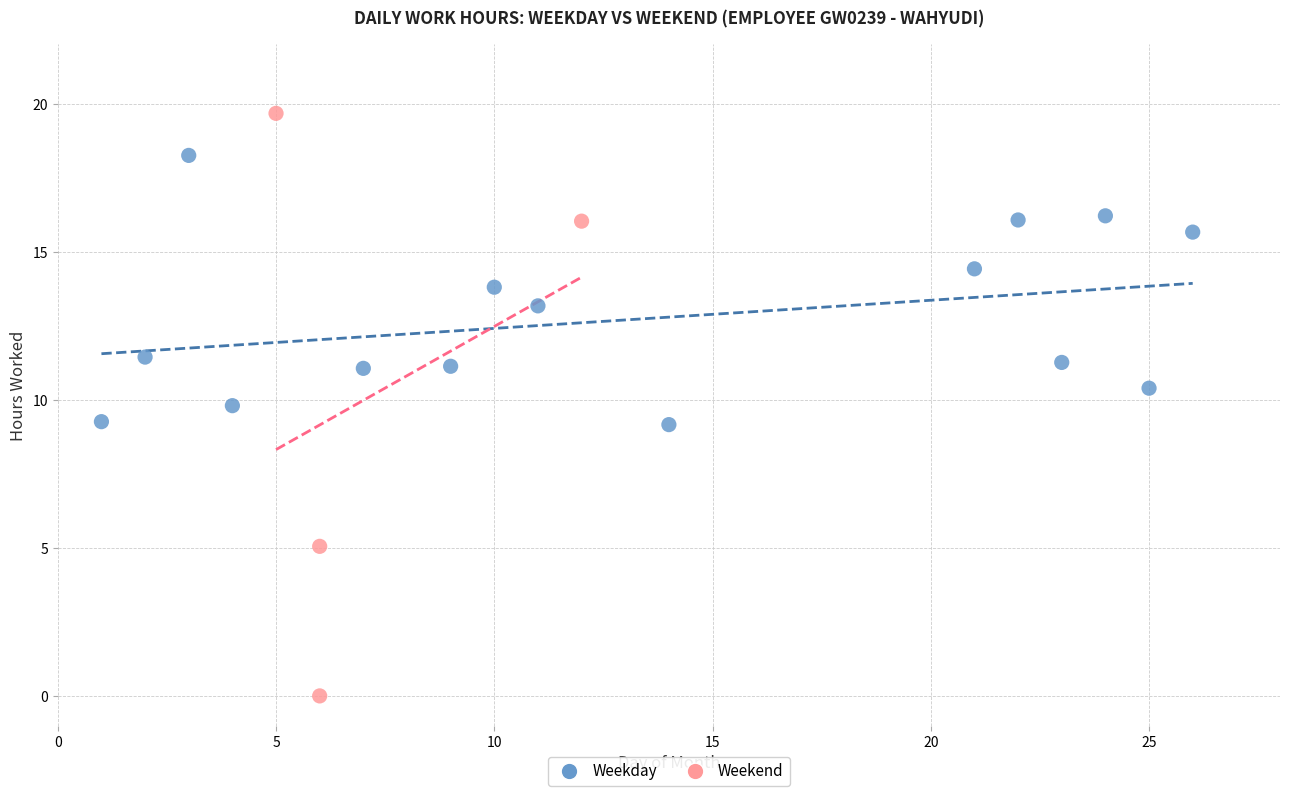

Which series contains the lowest Y value?

Weekend